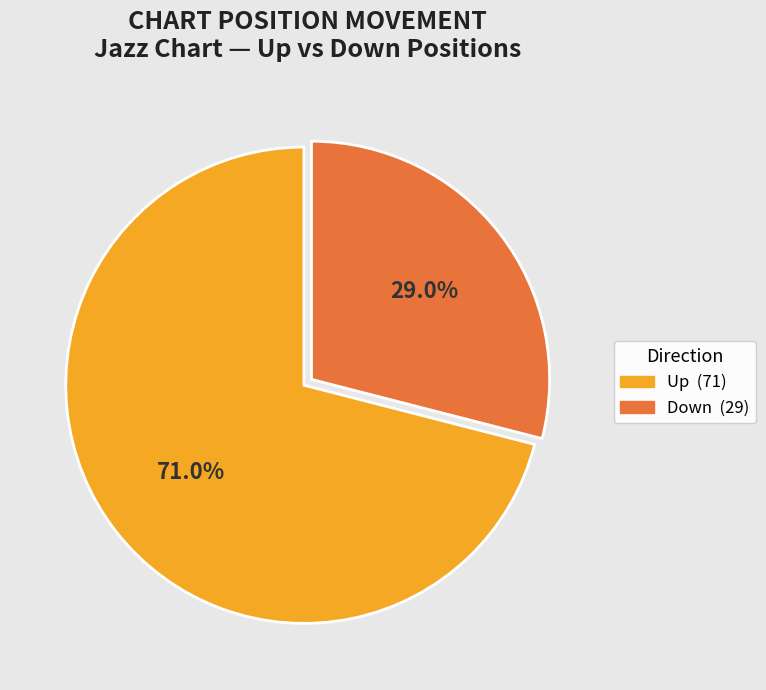

Does any single category account for the majority?

Yes